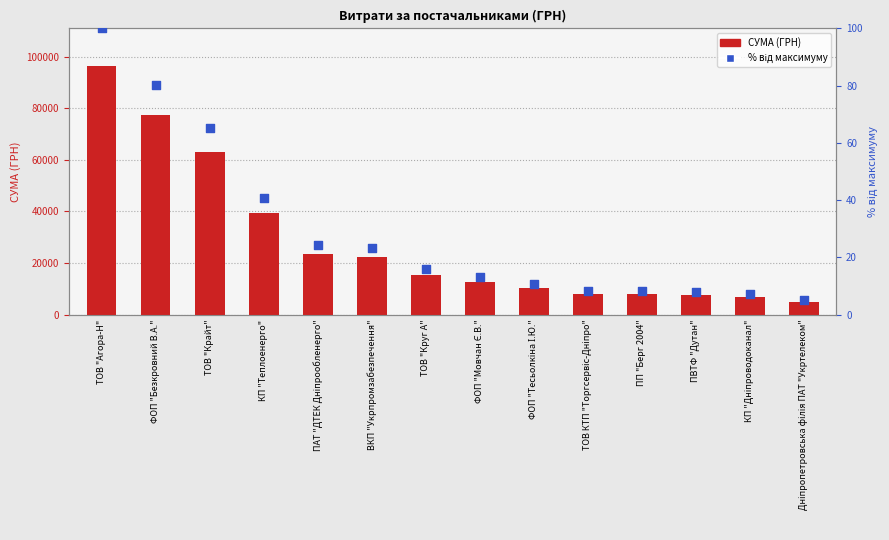

What are all the series names shown in the legend?

СУМА (ГРН), % від максимуму